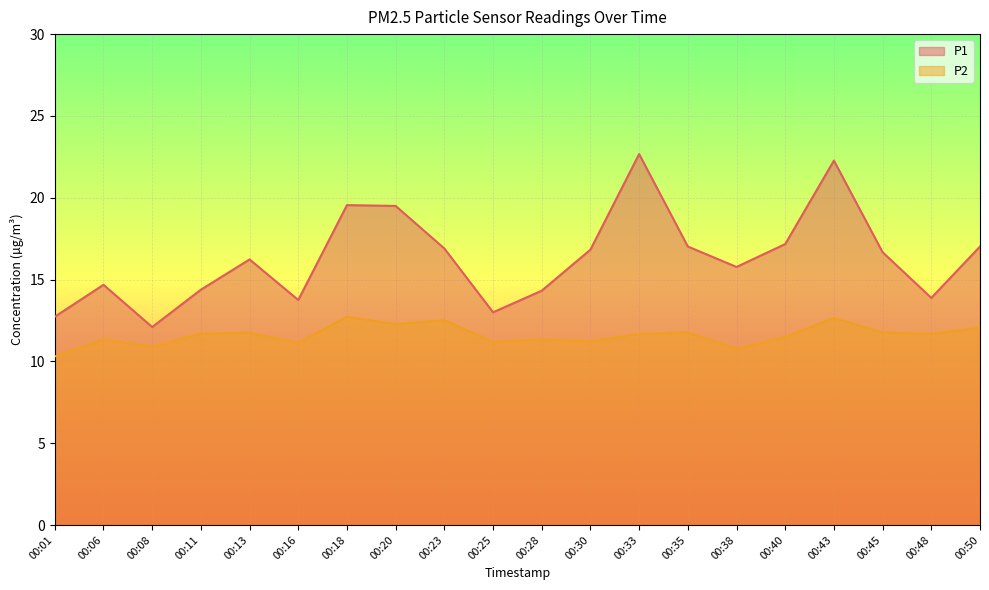

What are all the series names shown in the legend?

P1, P2